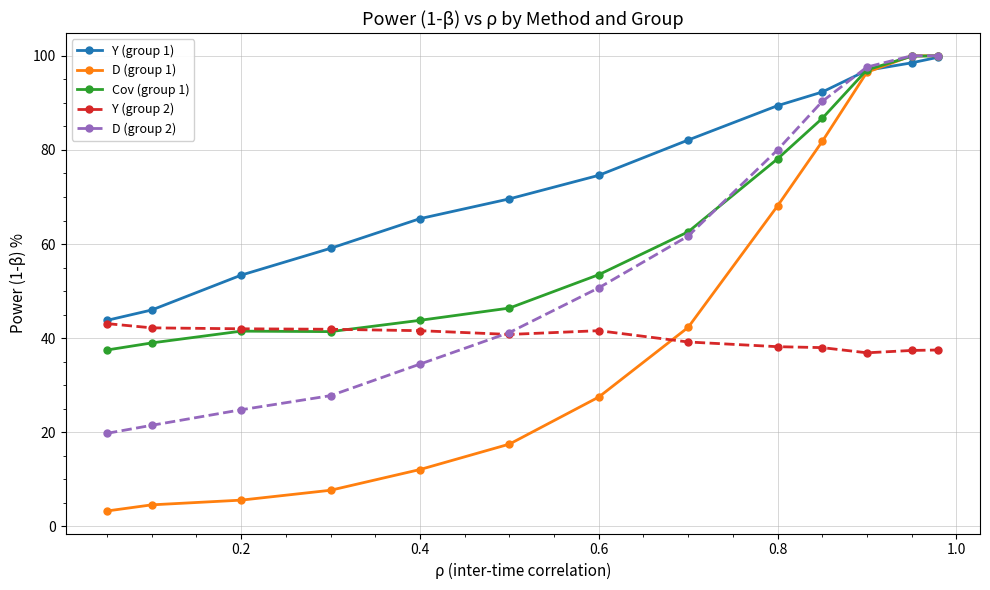

Which series has the largest range (max minus min)?

D (group 1)